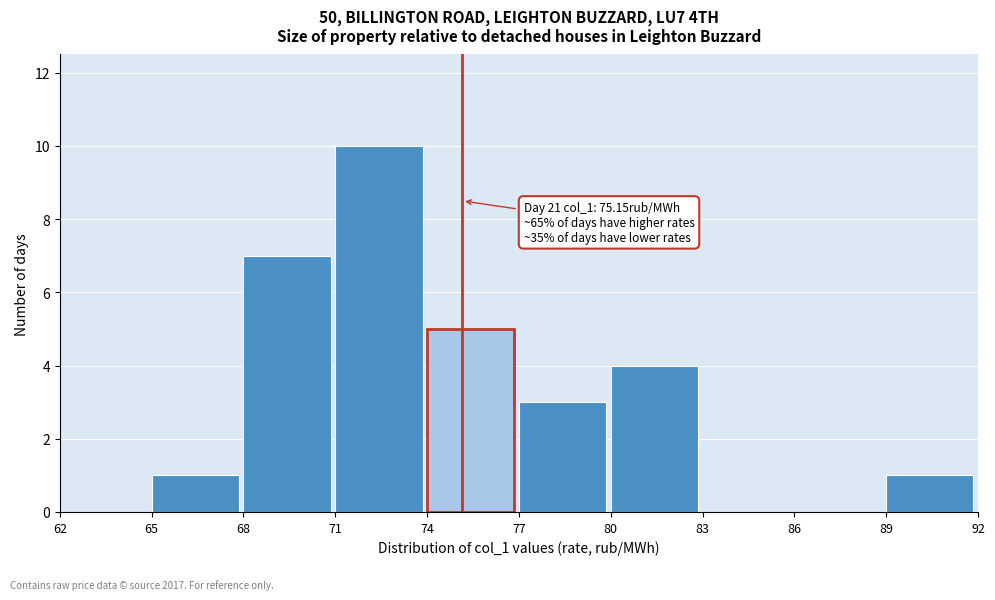

Over which range of the x-axis is the bar tallest?

71 to 74